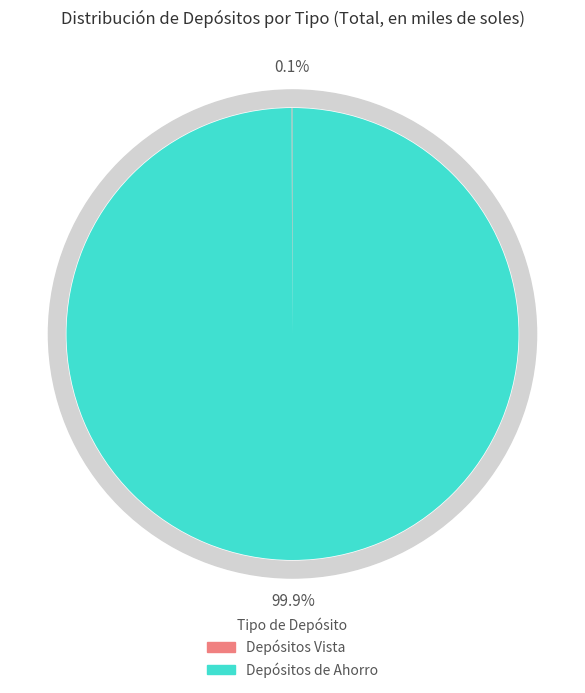

Rank the categories by value from lowest to highest.

Depósitos Vista, Depósitos de Ahorro